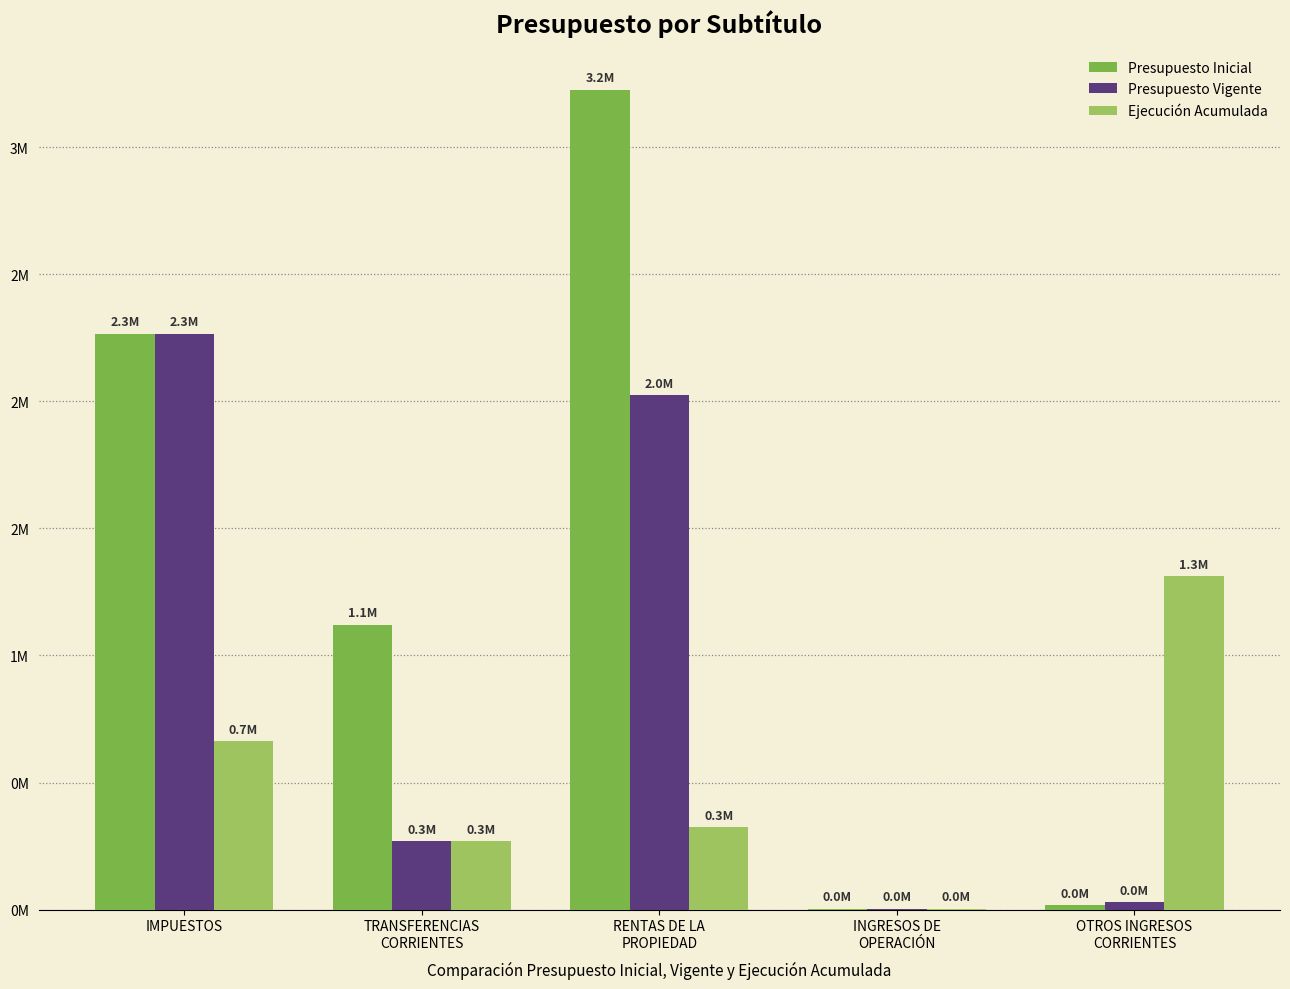

Are the bars grouped side by side (vs. stacked)?

Yes